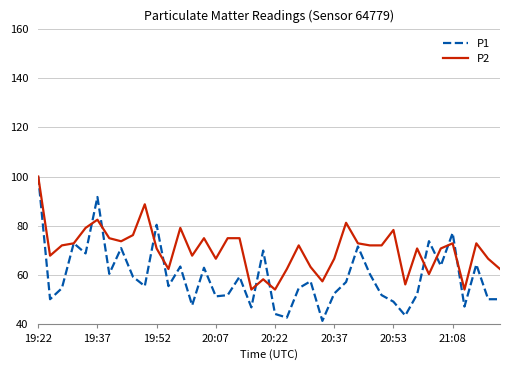

What is the smallest value displayed?

41.5